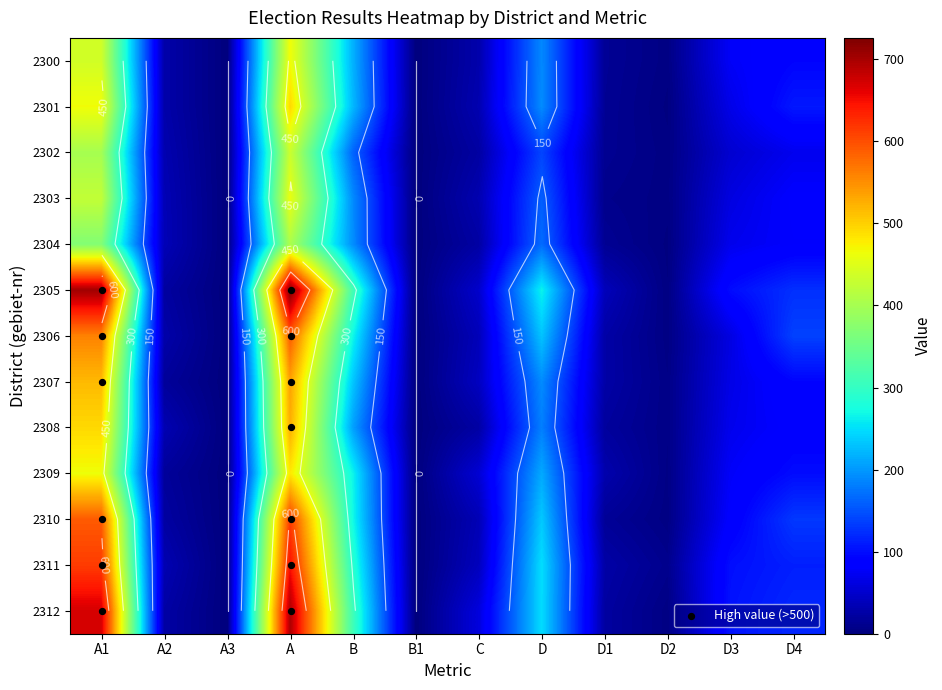

The value of 2303 at B1 is -167. True or false?

False